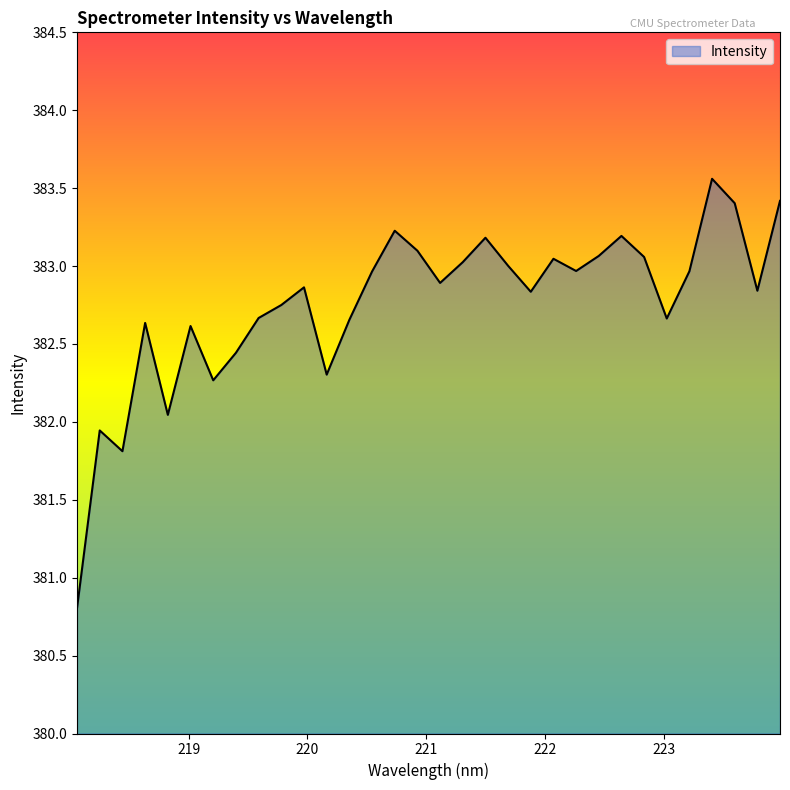

What is the difference between the maximum and minimum values?

2.8